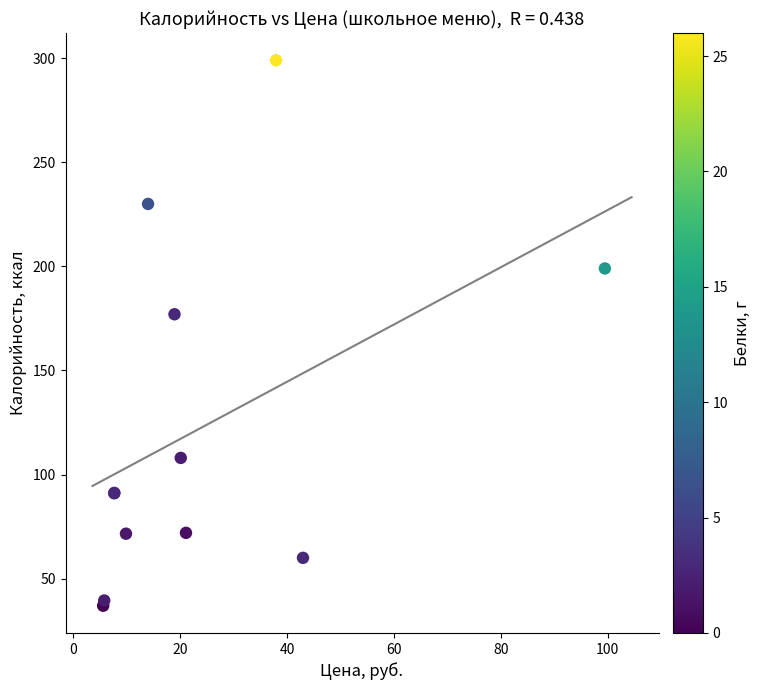

What Y value in the scatter plot is closest to 168?

177.0